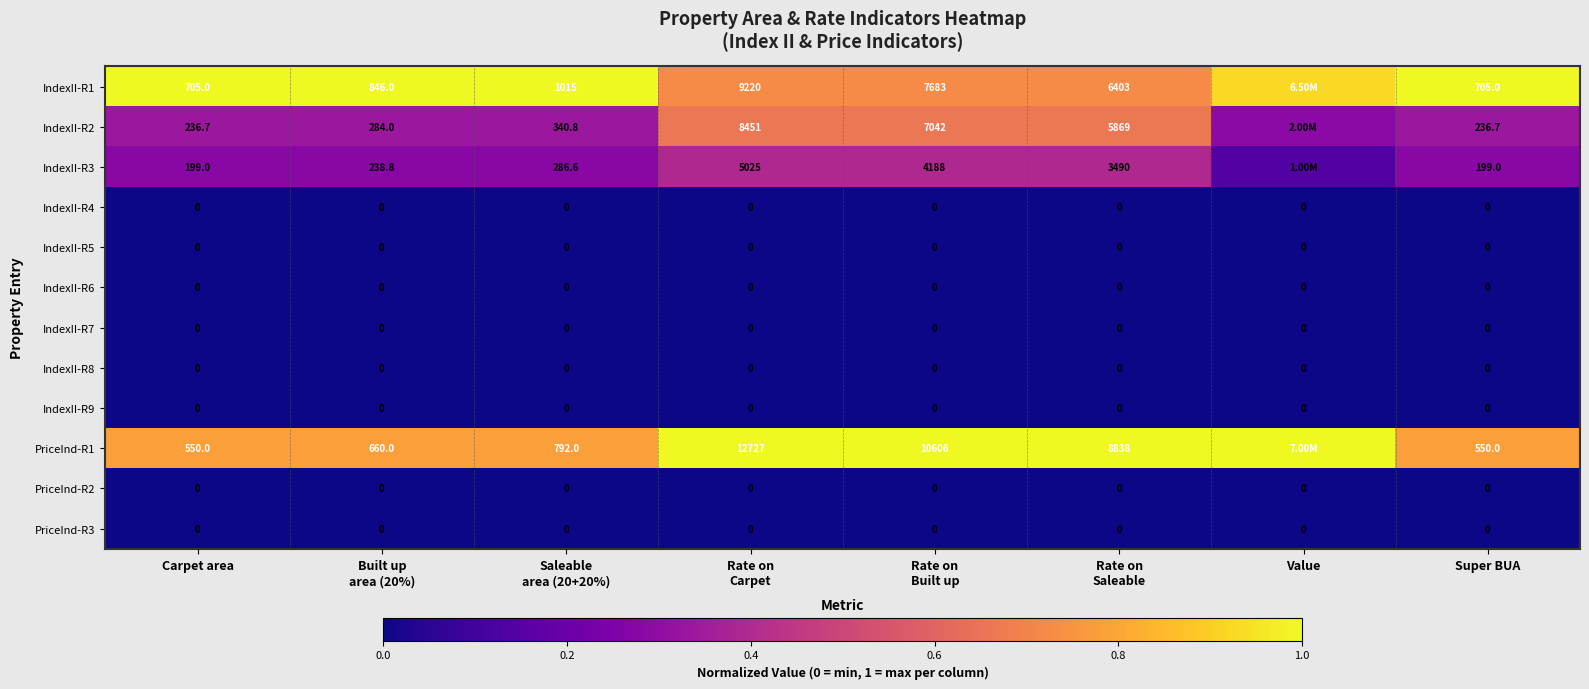

Count the PriceInd-R1 values in the range 0 to 1.

8